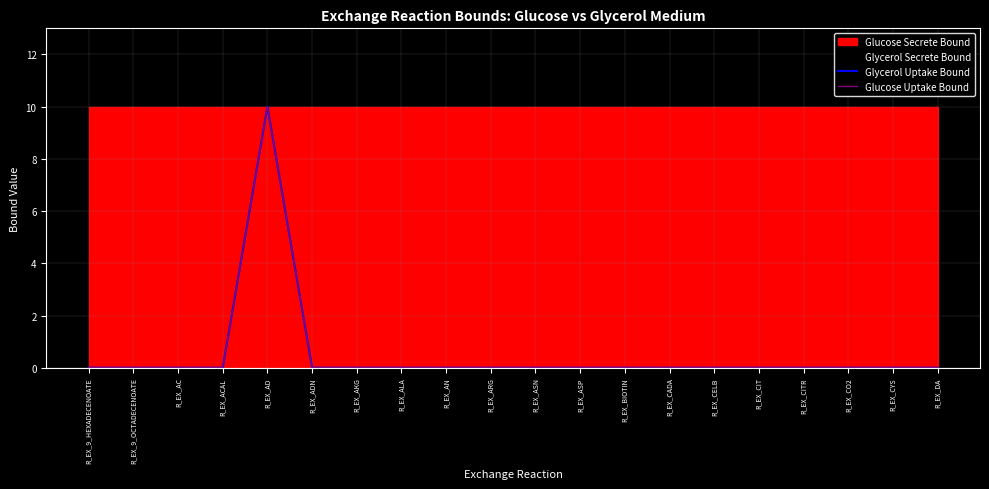

In Glycerol Uptake Bound, how many points are higher than both neighbors (excluding endpoints)?

1